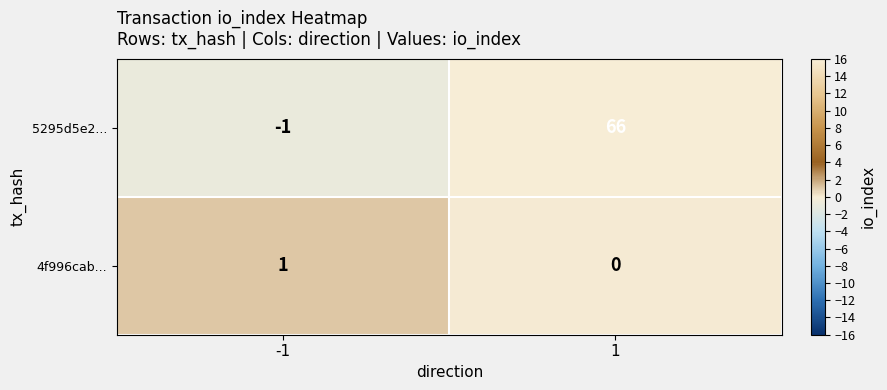

Which series has the largest range (max minus min)?

5295d5e2...